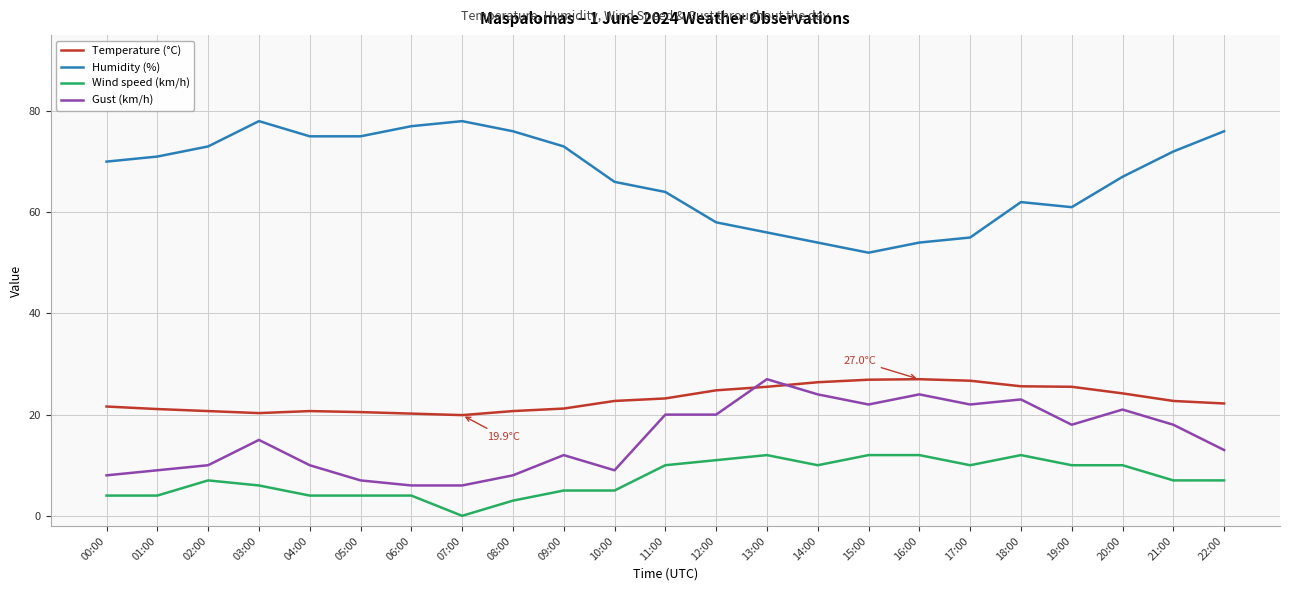

The Wind speed (km/h) series shows 20.5 at 15:00. True or false?

False